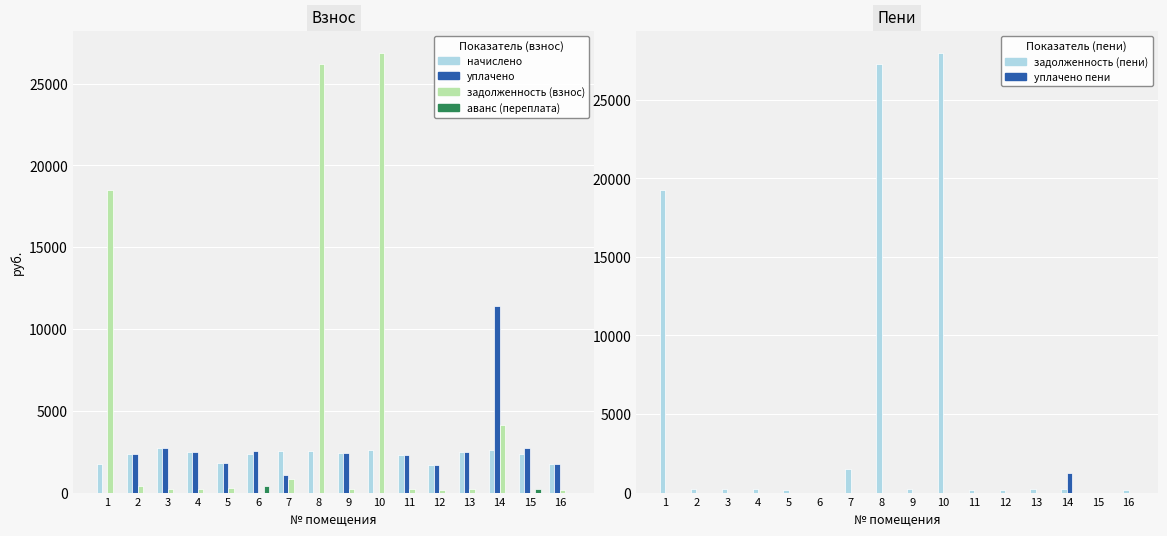

What is the sum of all уплачено values?

37768.5